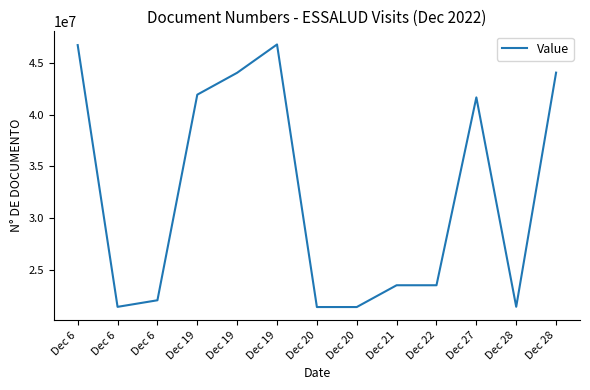

What is the value of the 9th point from the left?

23531355